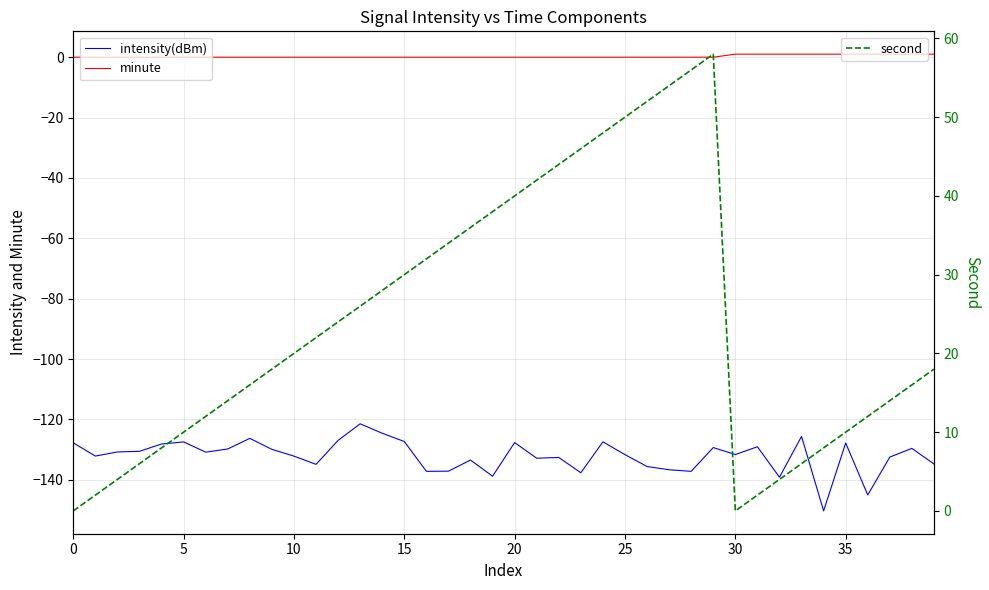

What is the maximum value shown in the chart?

58.0